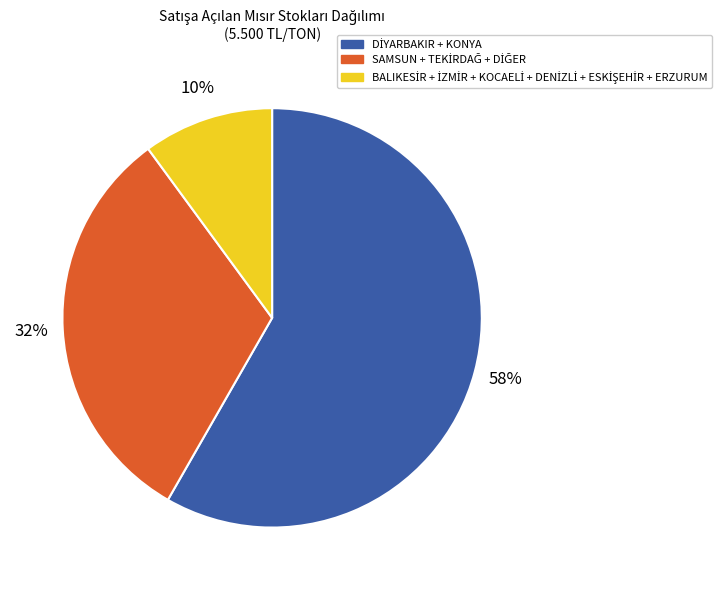

How many slices are in this pie chart?

3